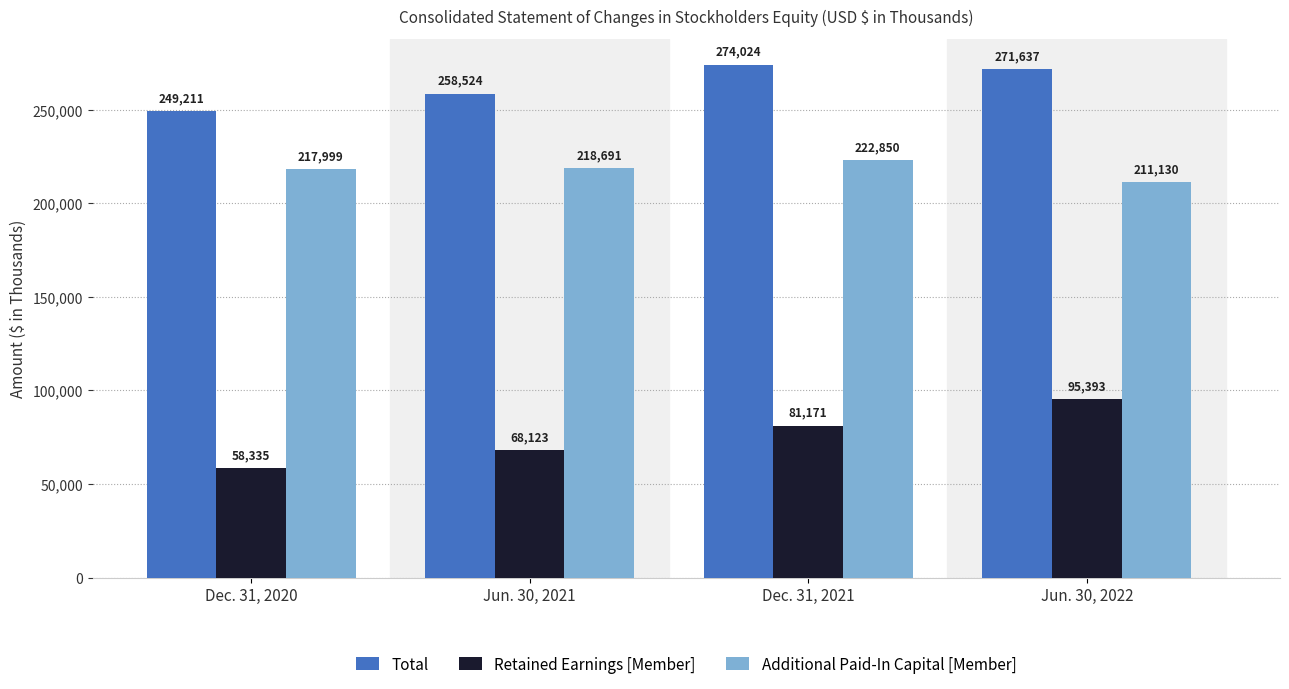

Which label corresponds to the largest value in the chart?

Dec. 31, 2021